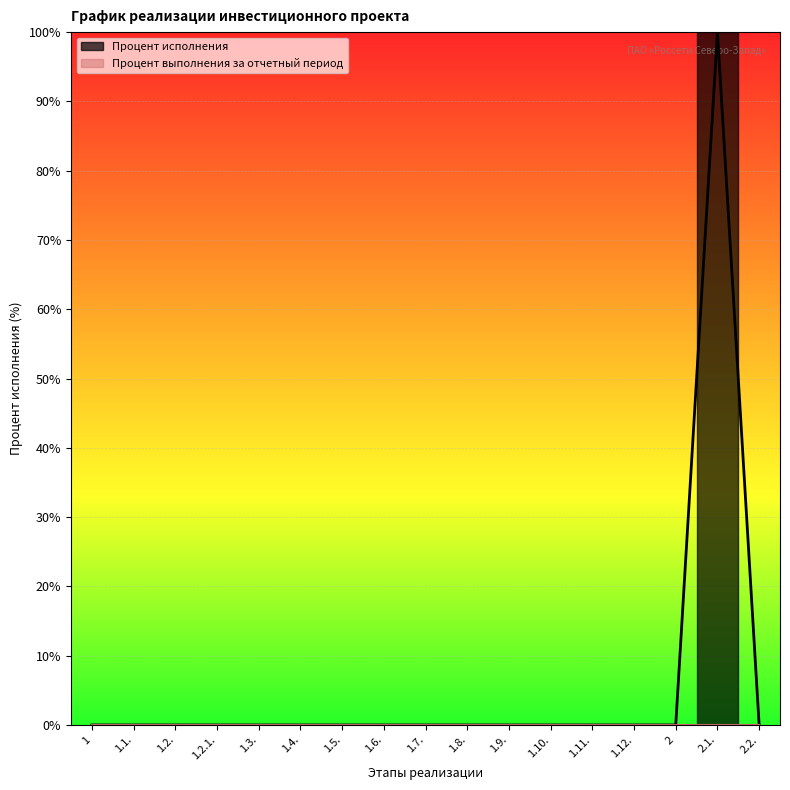

Reading left to right, list all the values displayed in this chart.

1=0	1.1.=0	1.2.=0	1.2.1.=0	1.3.=0	1.4.=0	1.5.=0	1.6.=0	1.7.=0	1.8.=0	1.9.=0	1.10.=0	1.11.=0	1.12.=0	2=0	2.1.=100	2.2.=0